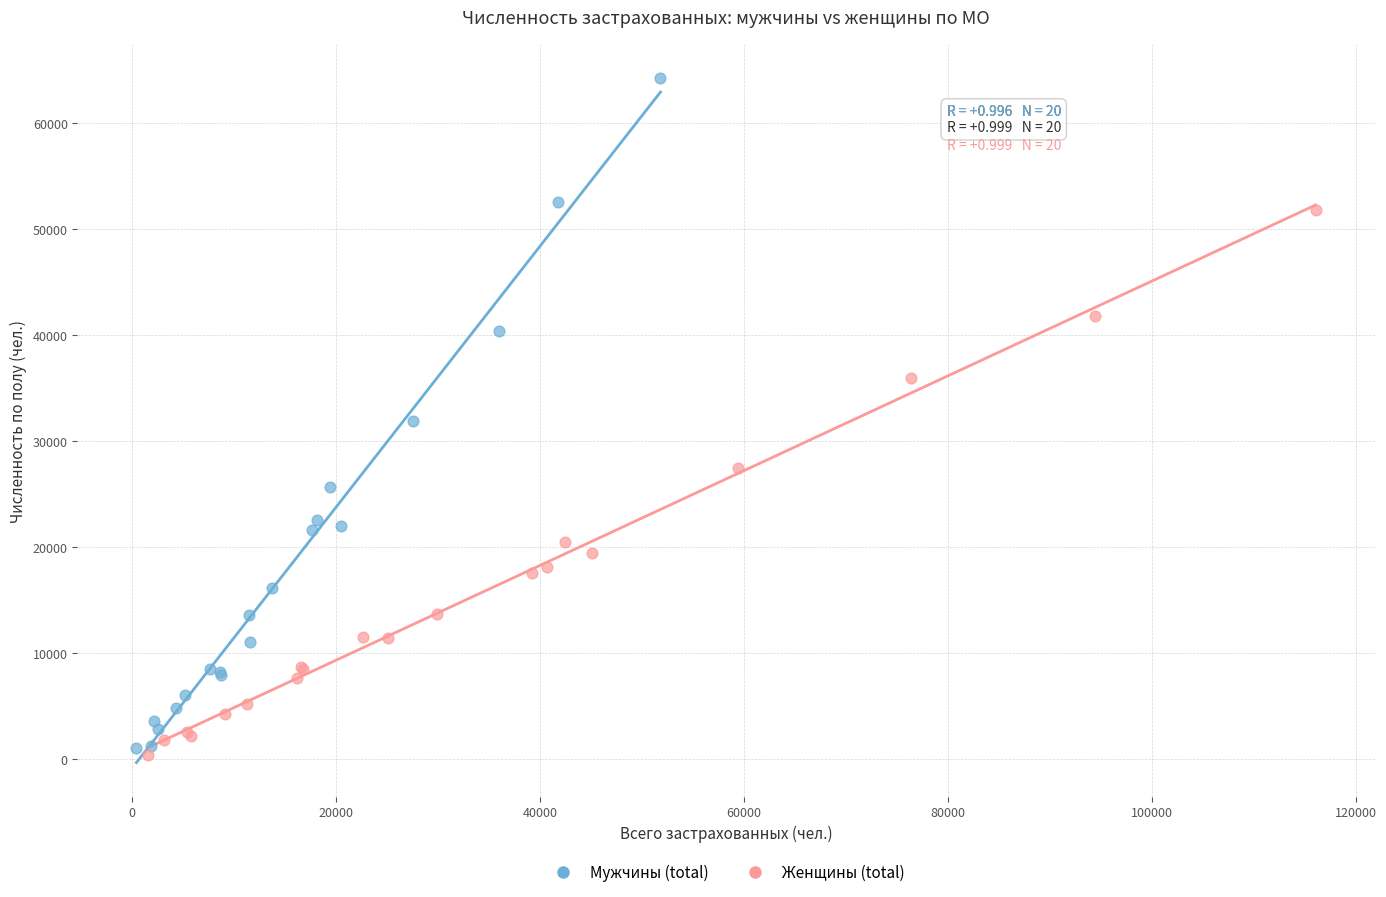

Which series has the largest Y range (max minus min)?

Мужчины (total)